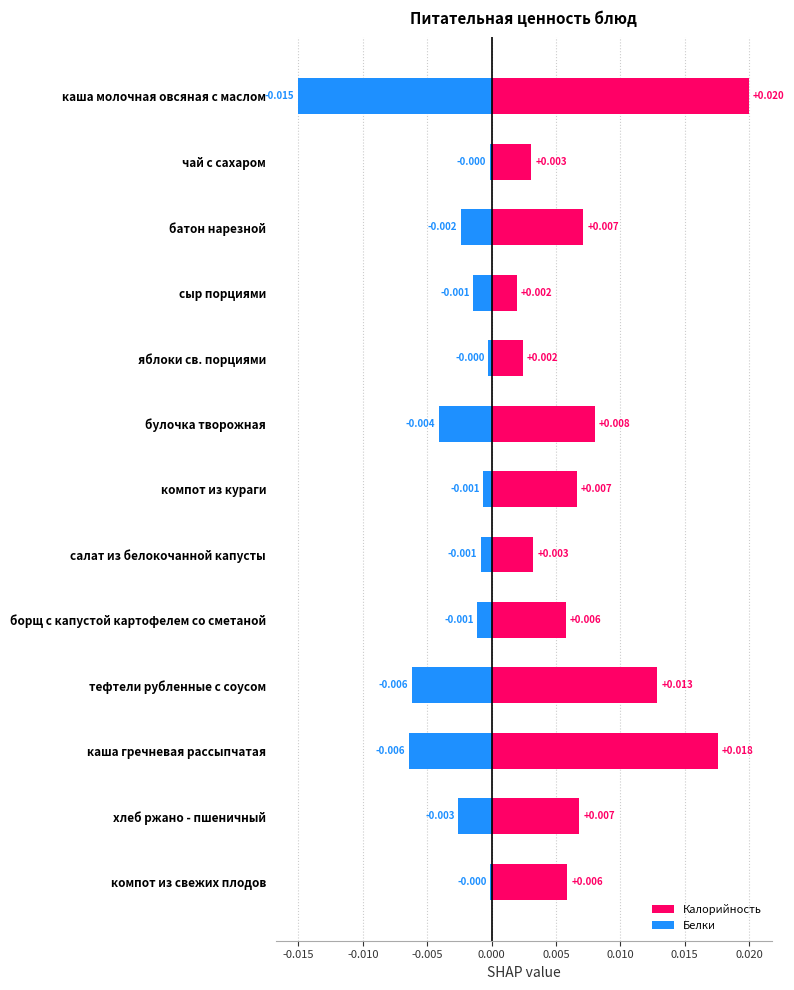

How many distinct data groups are displayed?

2